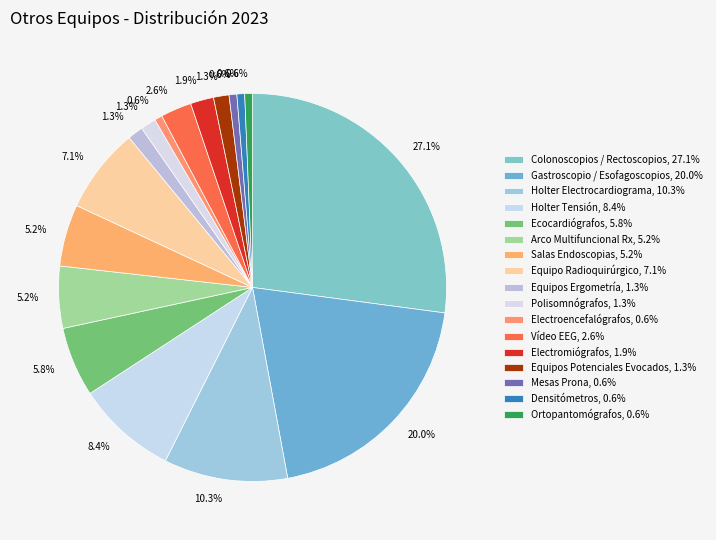

How many slices are in this pie chart?

17